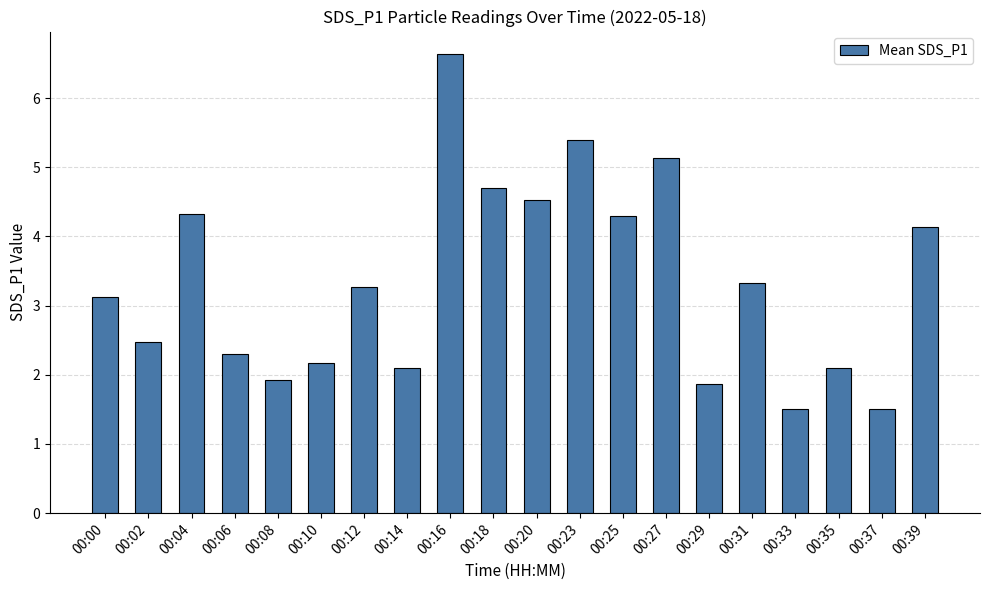

Is it true that the value at 00:25 is 6.0?

False